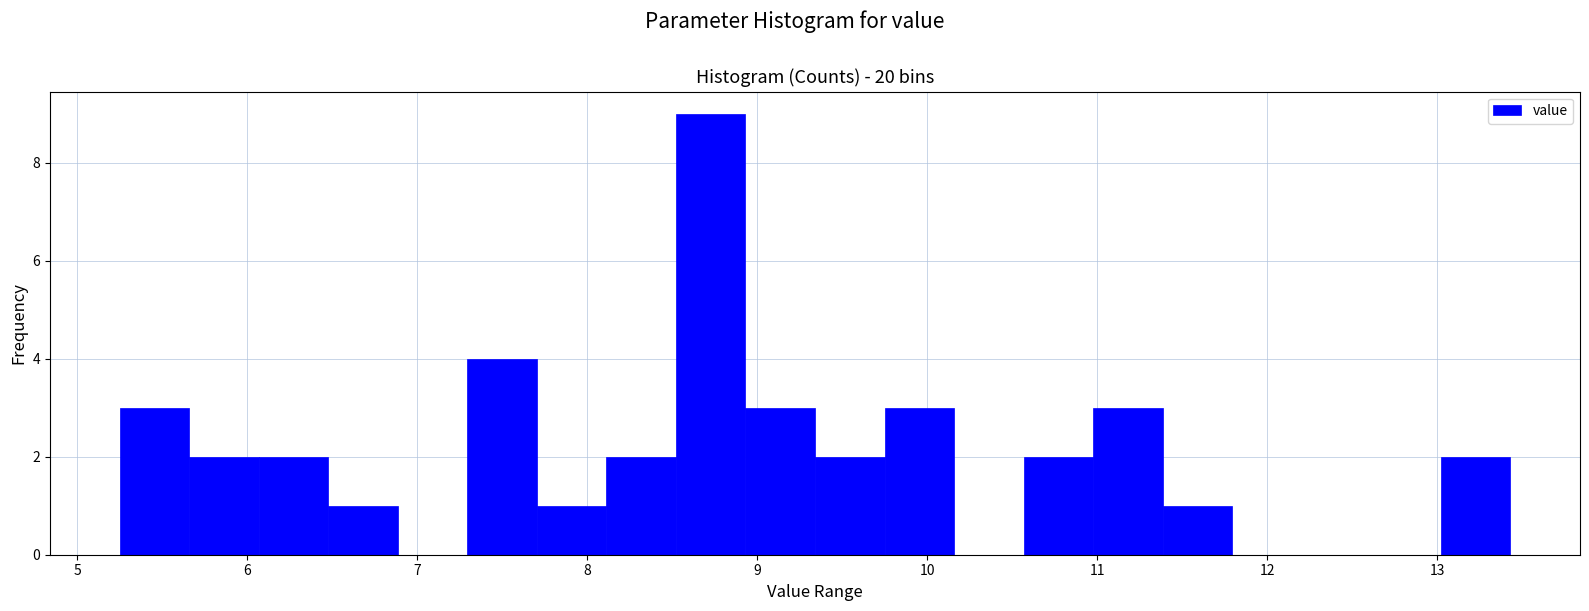

Which range on the x-axis has the tallest bar?

8.5 to 8.9